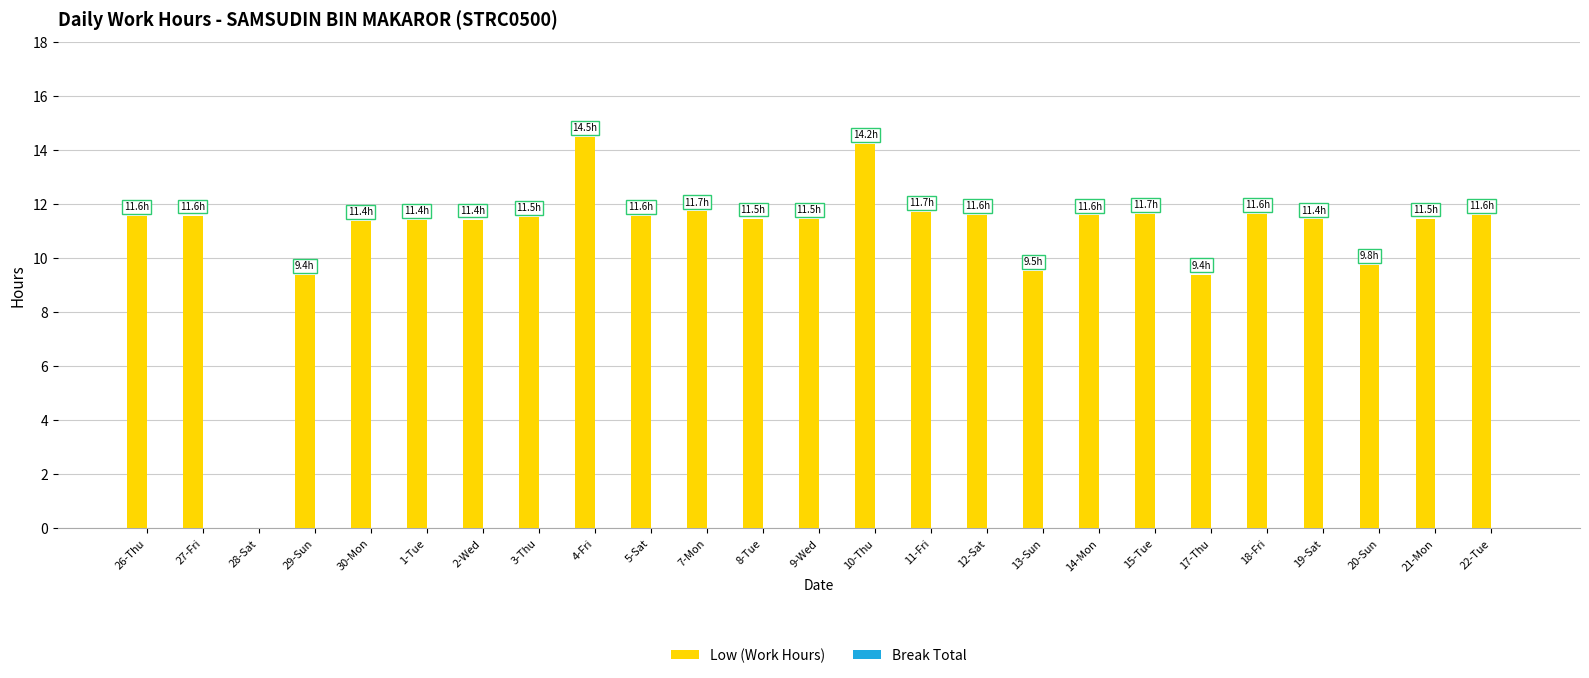

What is the maximum value shown in the chart?

14.5